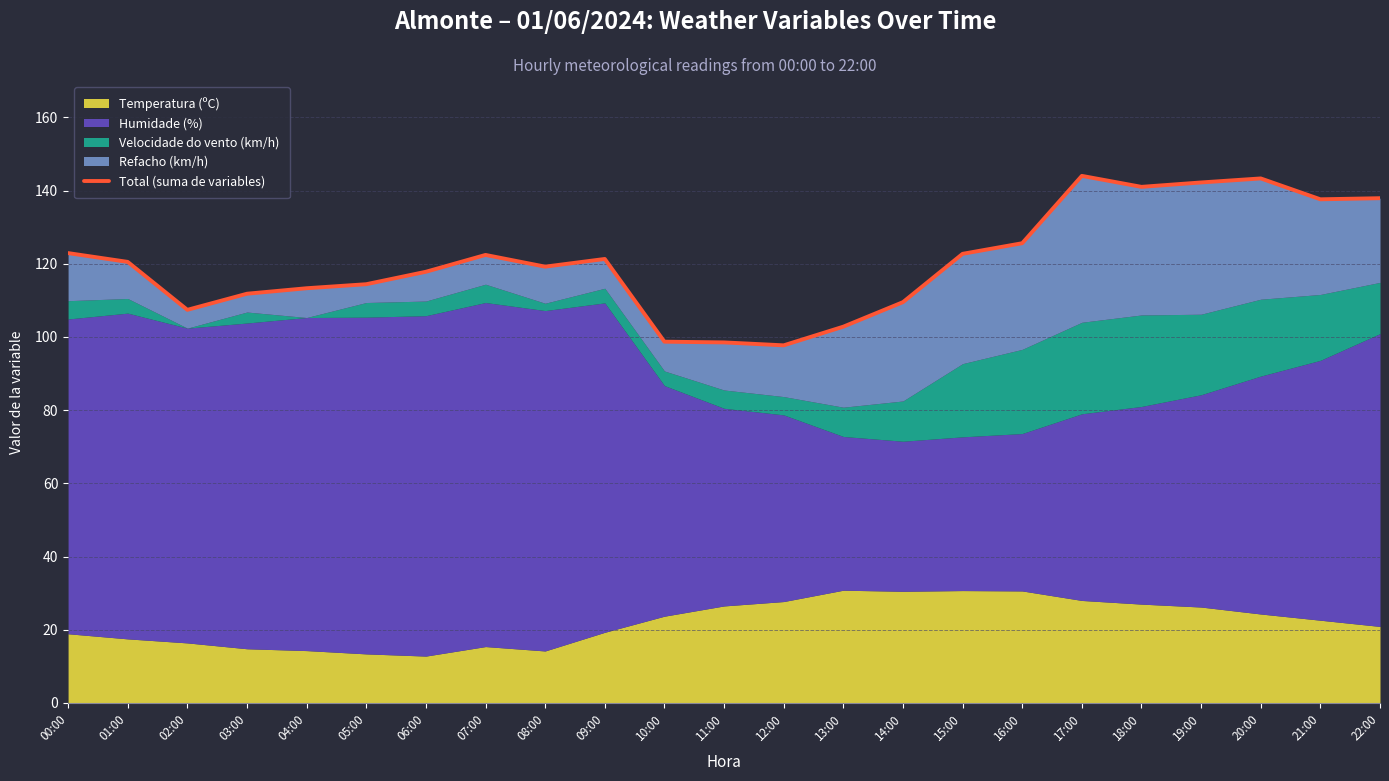

What is the value of the 10th point from the left?

121.3